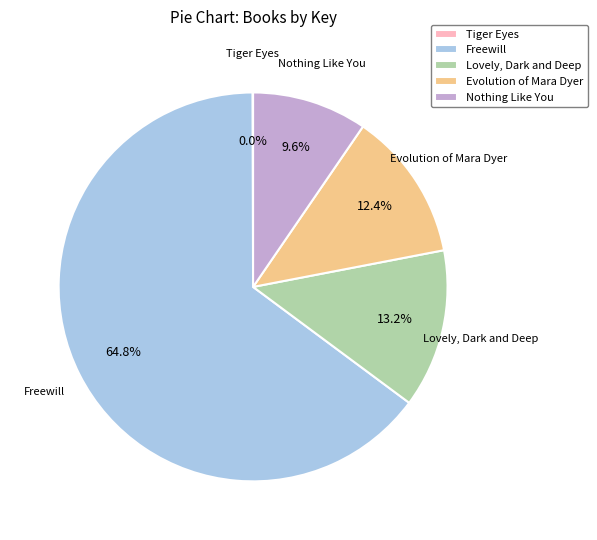

Which slice is the largest?

Freewill